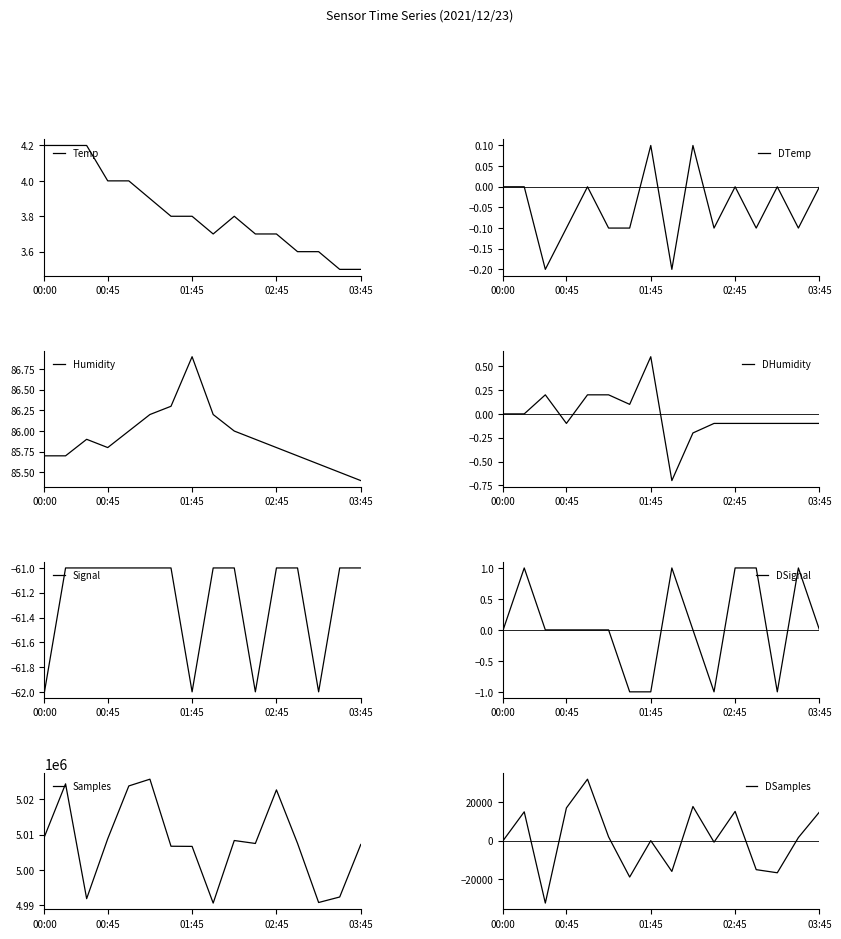

What is the sum of all Samples values?

80124075